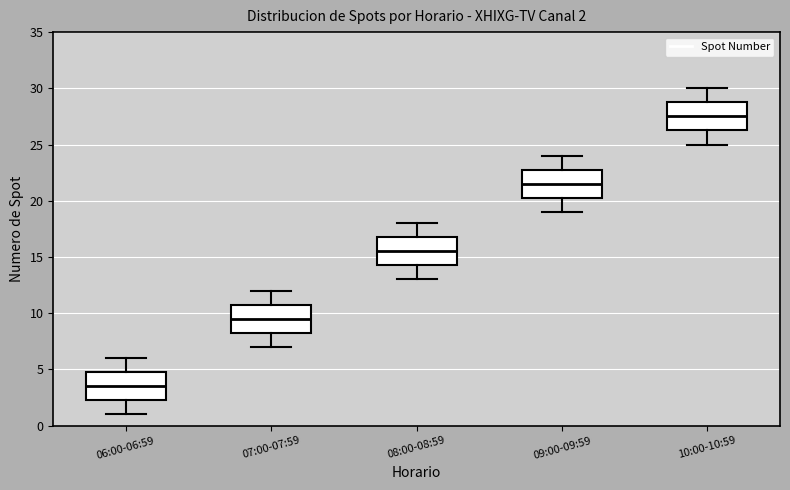

Which box has the highest median line?

10:00-10:59